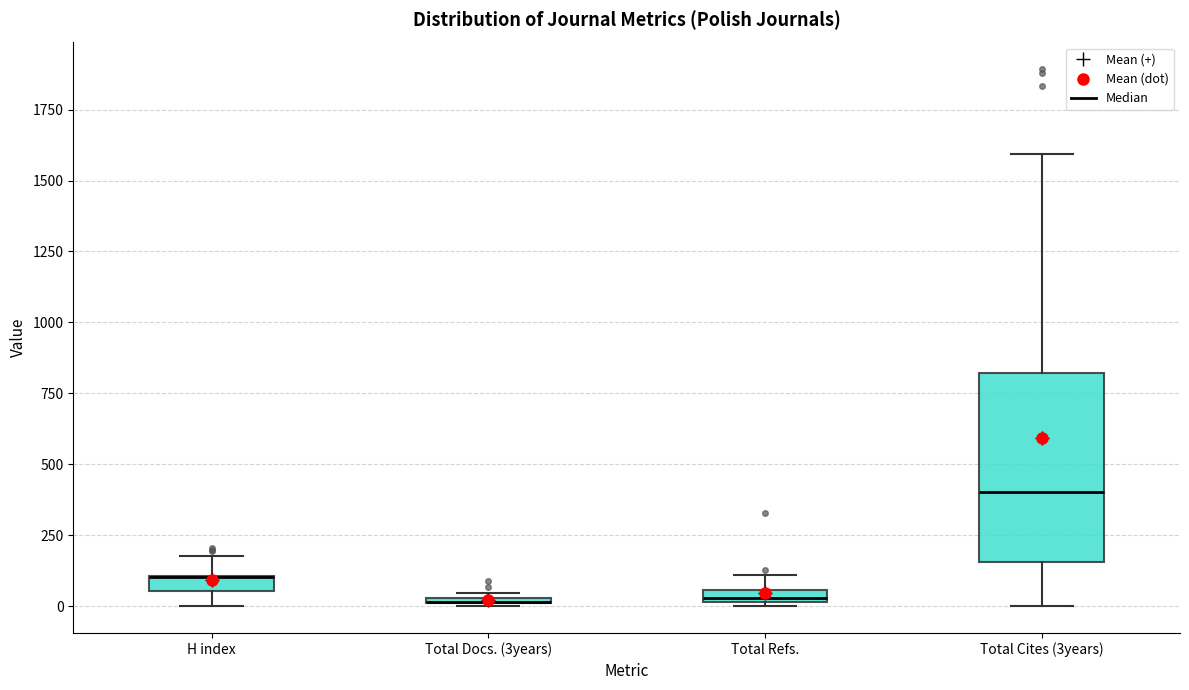

Where does the lower whisker of the box for H index end on the y-axis? The values are not printed on the chart, so give them approximately, as read against the axis.

0